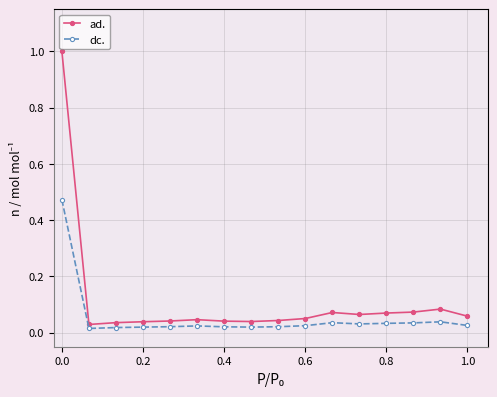

Which series has the largest total across all categories?

ad.